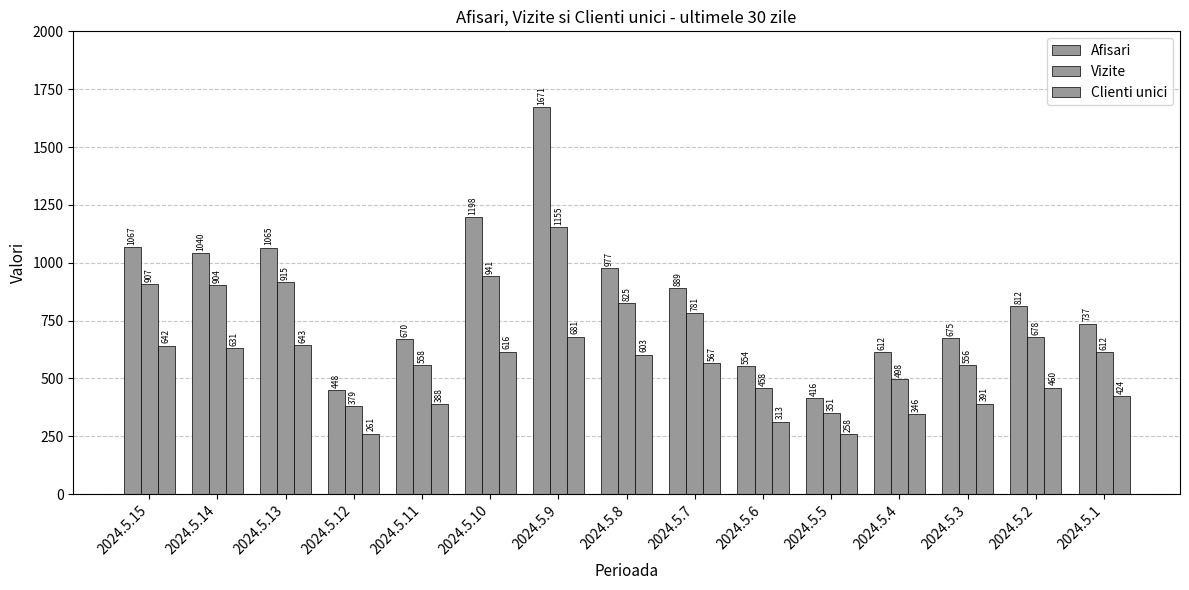

Reading left to right, extract all data points from this chart.

Afisari: 1067	1040	1065	448	670	1198	1671	977	889	554	416	612	675	812	737
Vizite: 907	904	915	379	558	941	1155	825	781	458	351	498	556	678	612
Clienti unici: 642	631	643	261	388	616	681	603	567	313	258	346	391	460	424